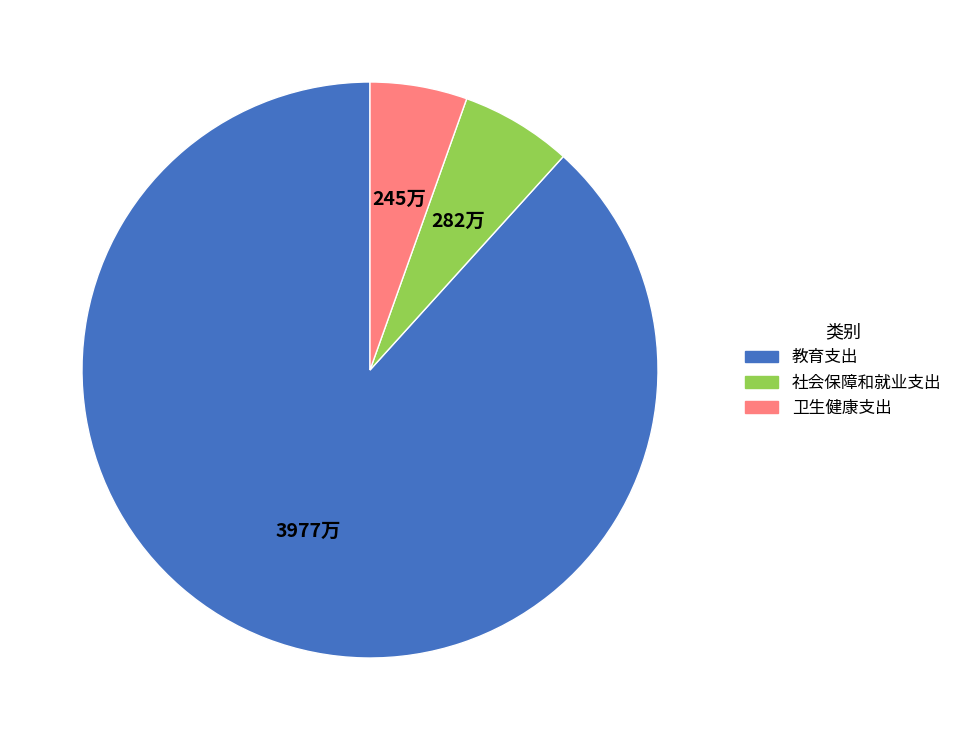

Rank the categories by value from highest to lowest.

教育支出, 社会保障和就业支出, 卫生健康支出